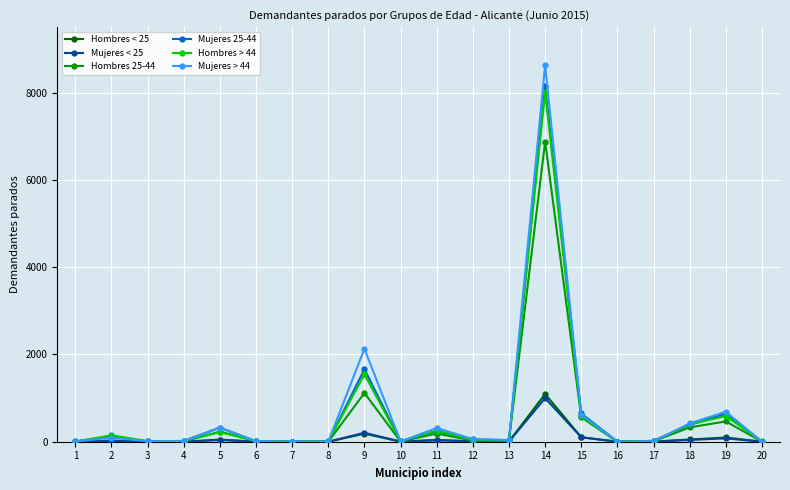

What is the value of the Mujeres > 44 point at the 13th from the left?

39